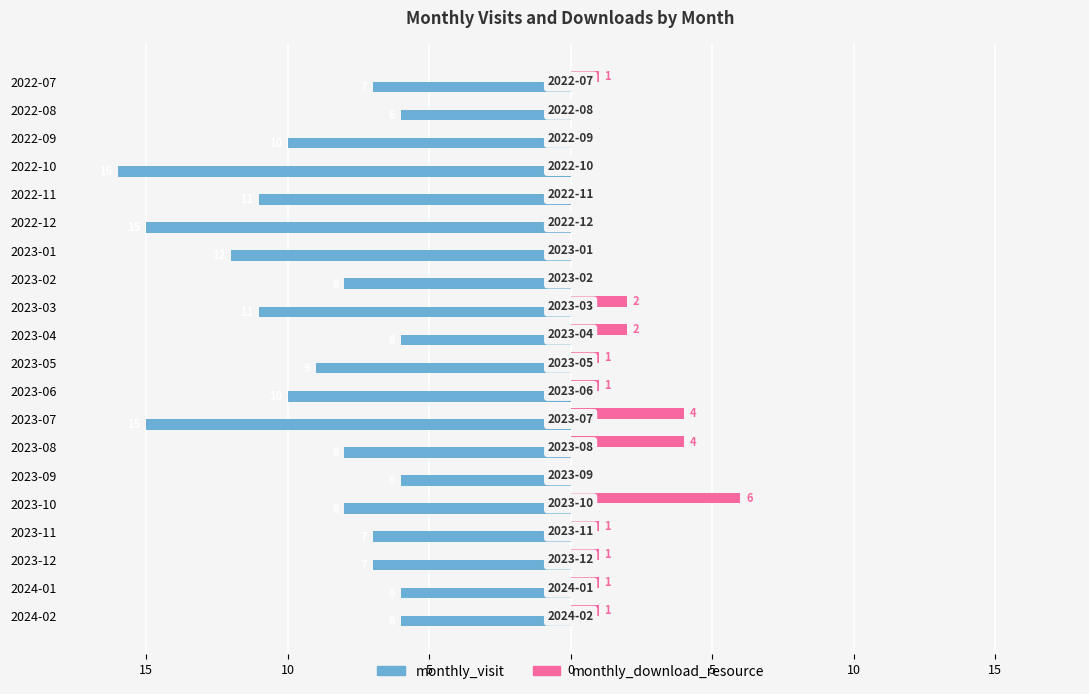

What is the value of the monthly_visit bar at the 17th from the left?

-7